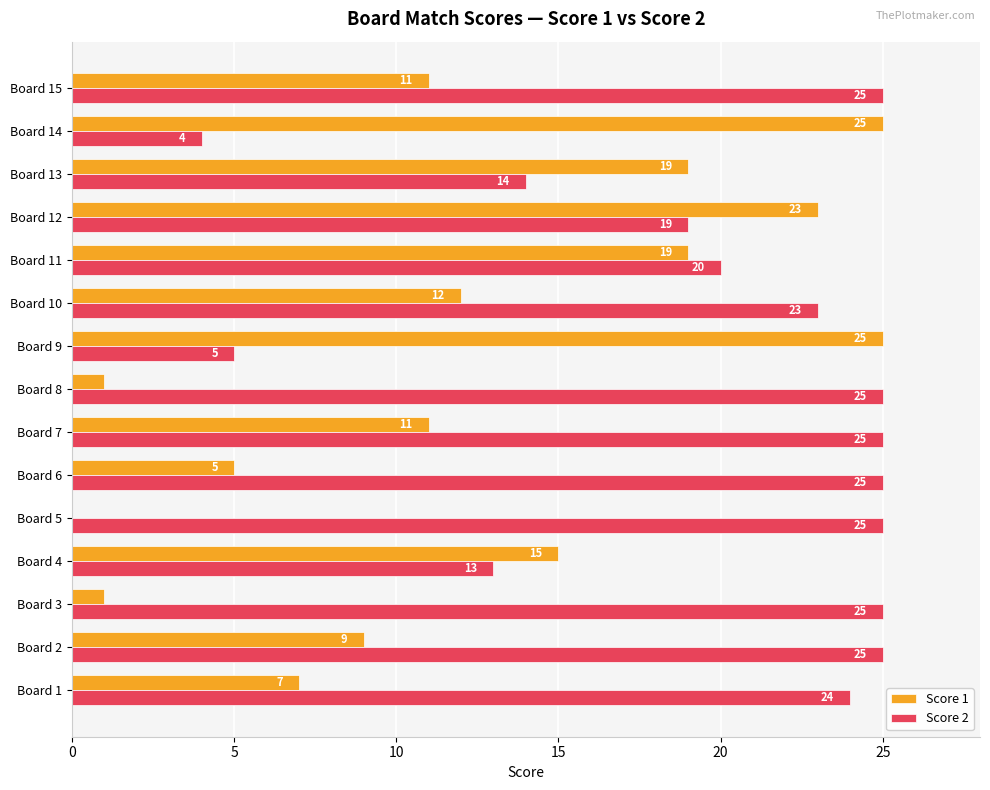

True or false: Score 2 has a value of 25 at Board 15.

True